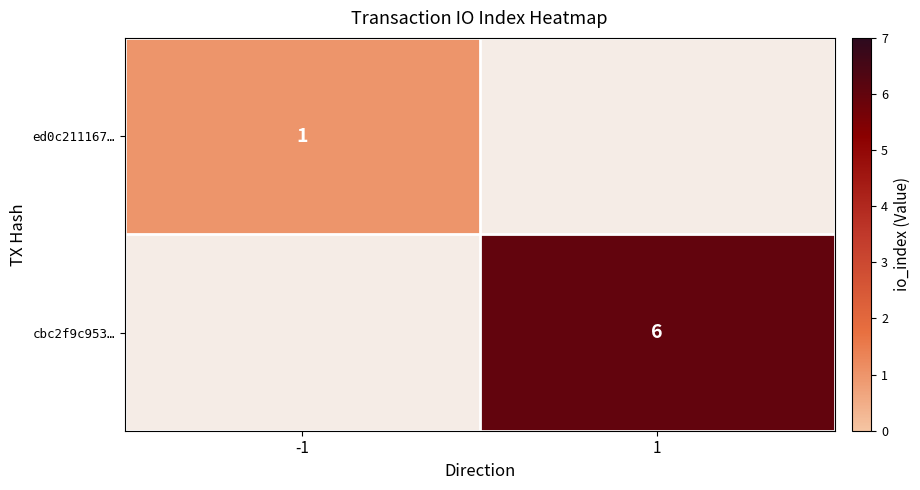

The value of cbc2f9c953… at 1 is 2. True or false?

False